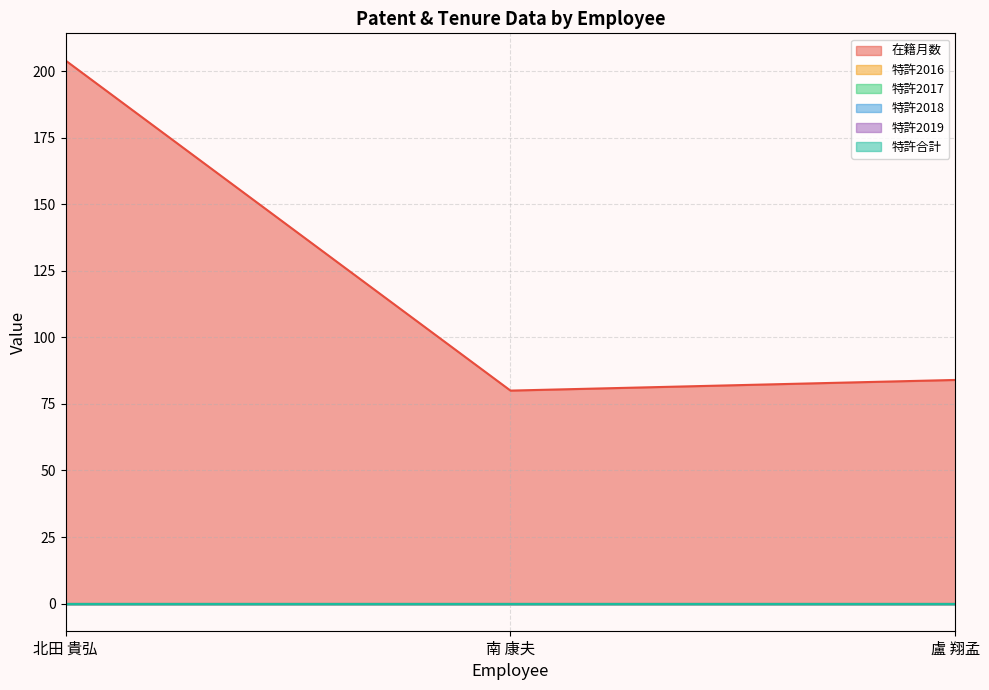

Reading left to right, extract all data points from this chart.

在籍月数: 204	80	84
特許2016: 0	0	0
特許2017: 0	0	0
特許2018: 0	0	0
特許2019: 0	0	0
特許合計: 0	0	0